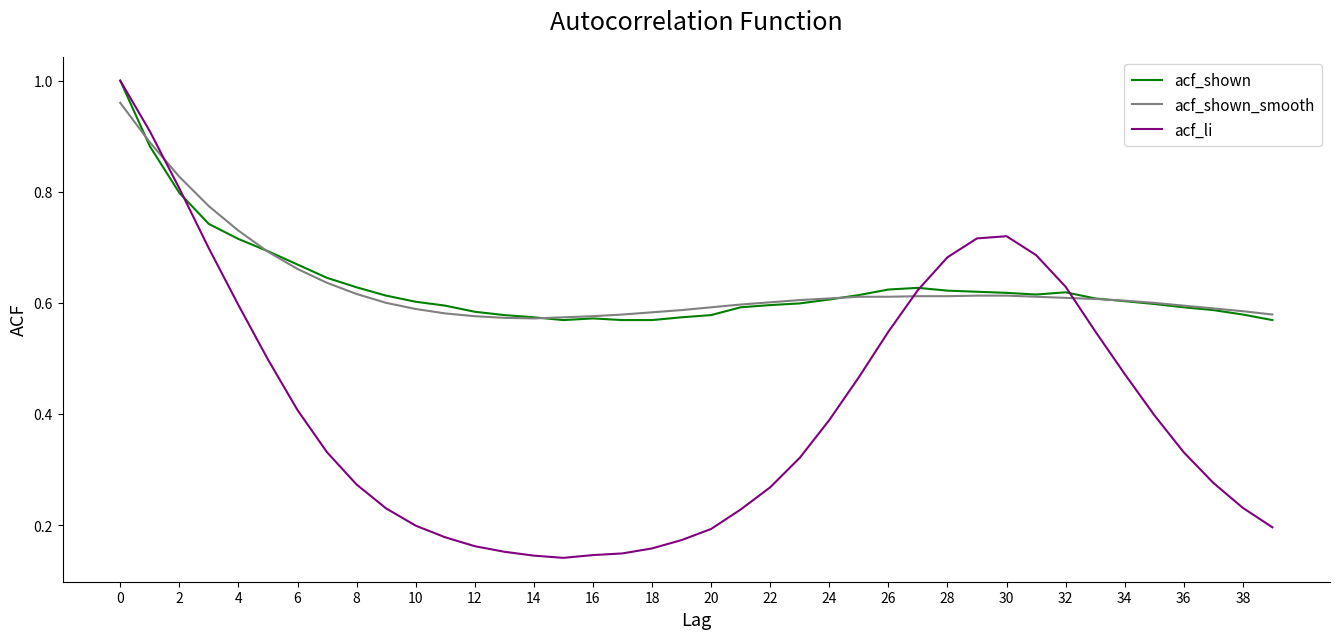

Which series has the widest spread of values?

acf_li